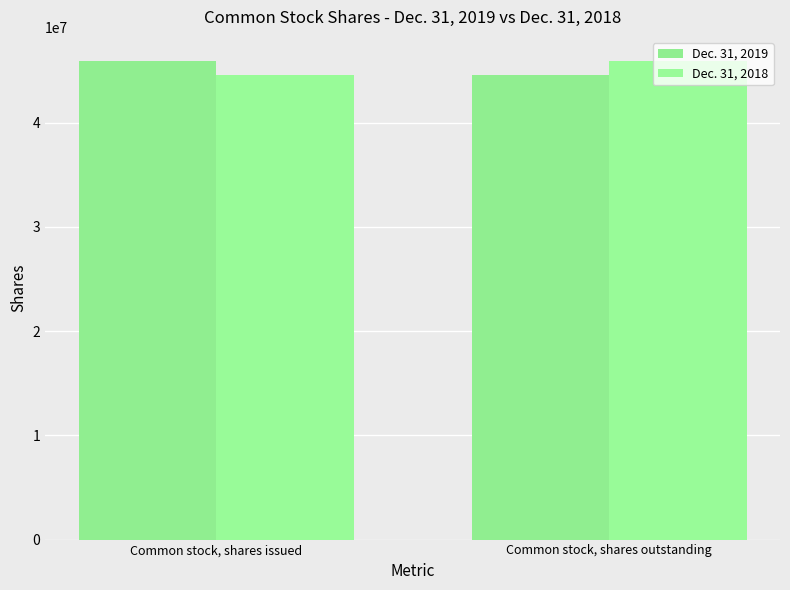

Count the Dec. 31, 2019 values in the range 44537946 to 45925004.

2